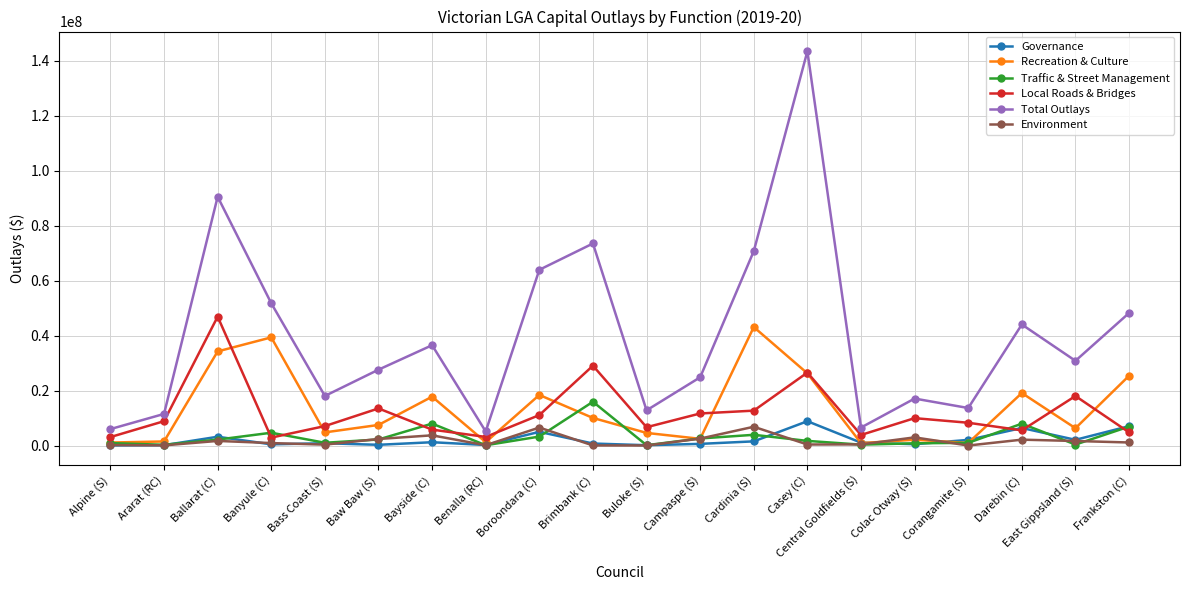

Is this an area chart (filled region under the line)?

No